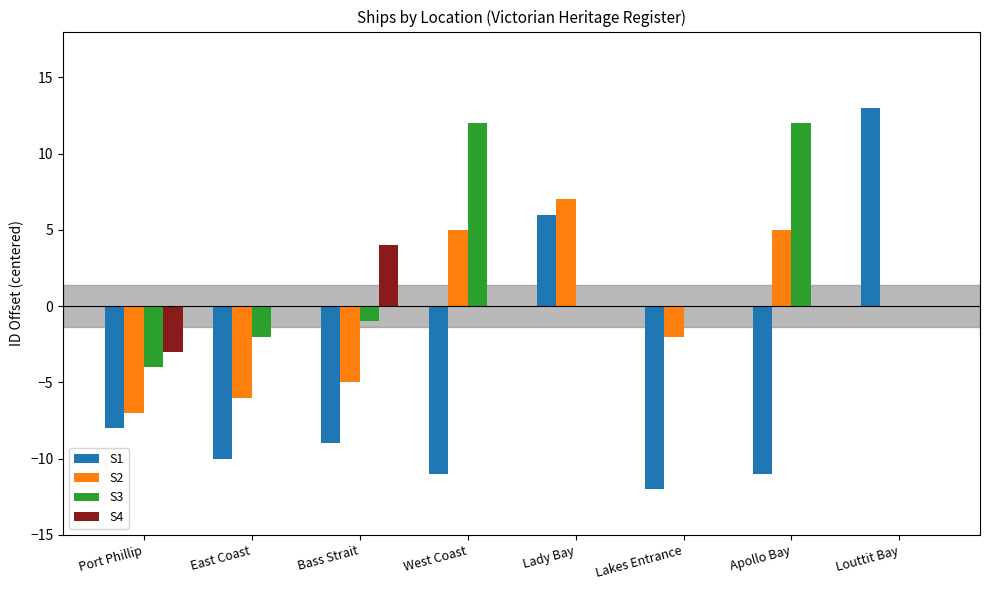

How many groups of bars are there?

8